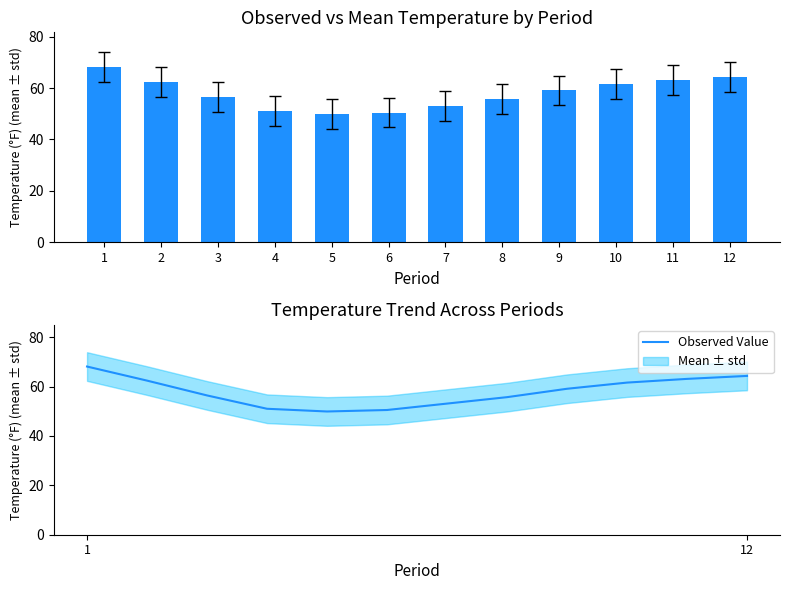

Which series changed the most between 8 and 12?

Value